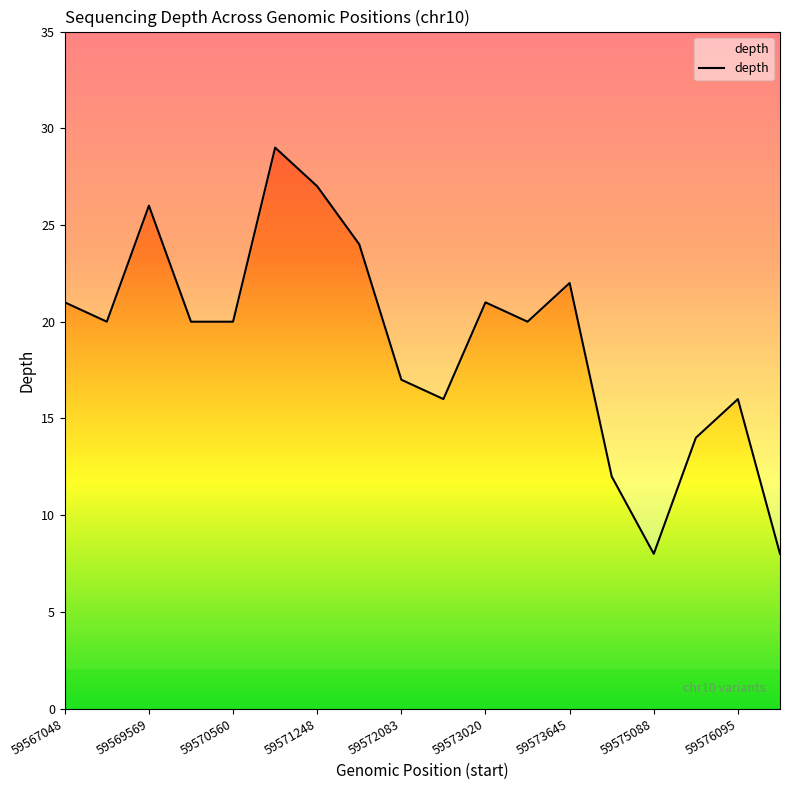

What is the difference between the maximum and second lowest values?

21